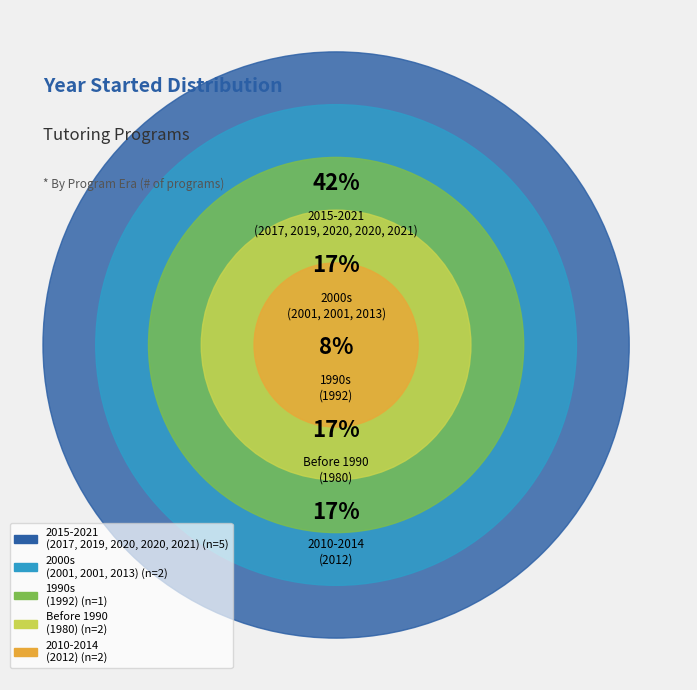

Is Bass Educational Services the majority of the pie?

No